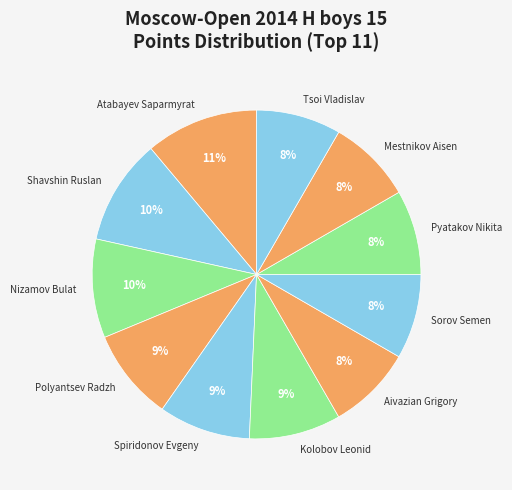

Approximately how many times larger is the value at Mestnikov Aisen compared to Polyantsev Radzh?

0.9